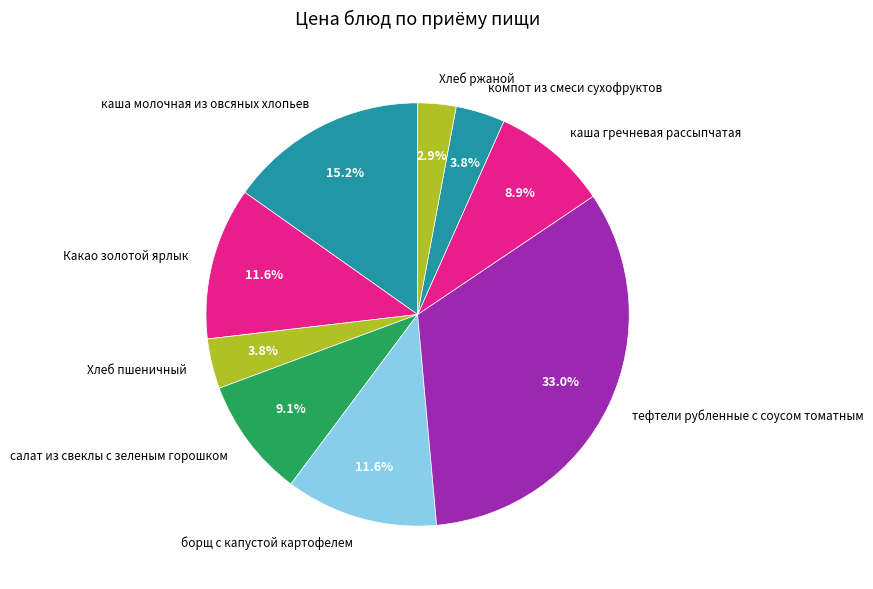

The Какао золотой ярлык slice represents 12% of the pie. True or false?

True